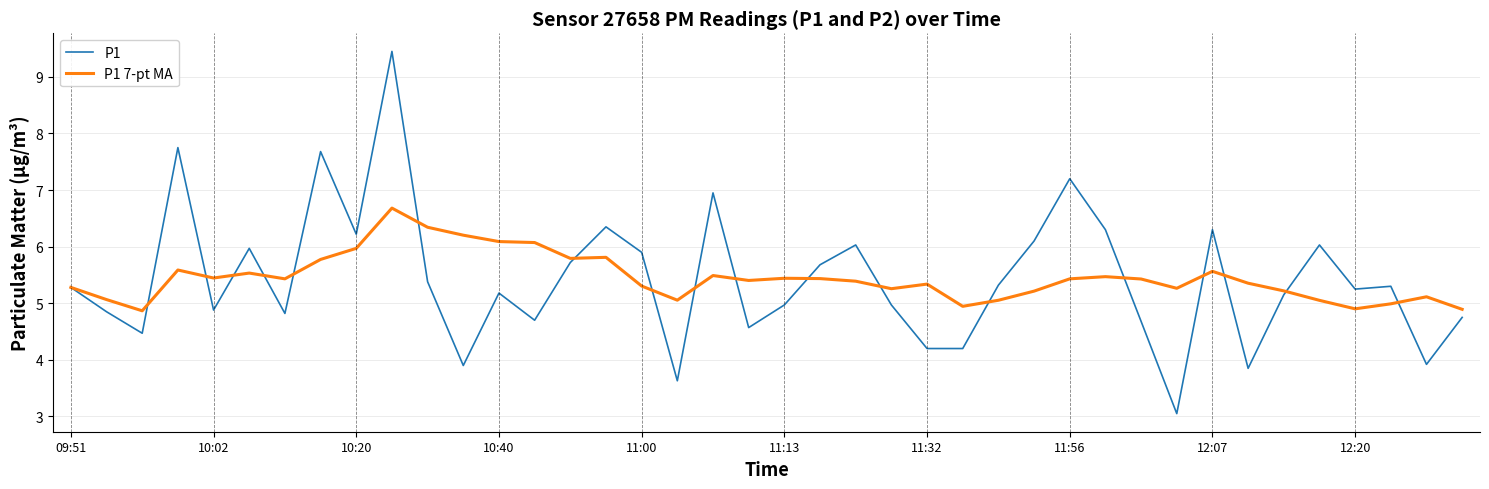

Which series has the largest range (max minus min)?

P1